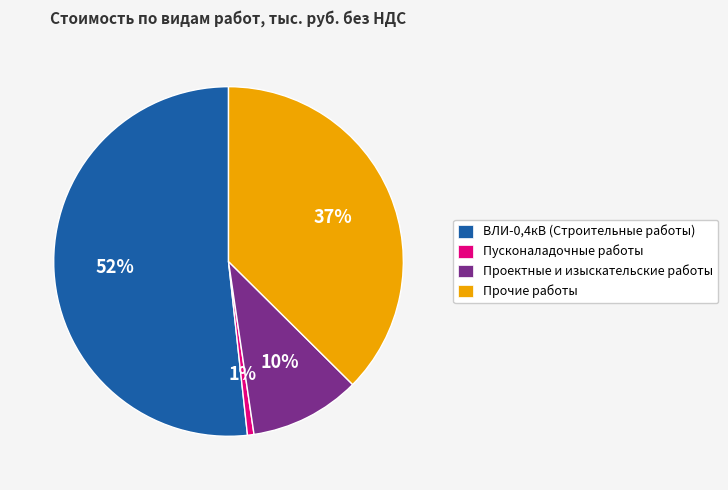

To the nearest percent, what is the difference between the Прочие работы and Проектные и изыскательские работы slice percentages?

27%